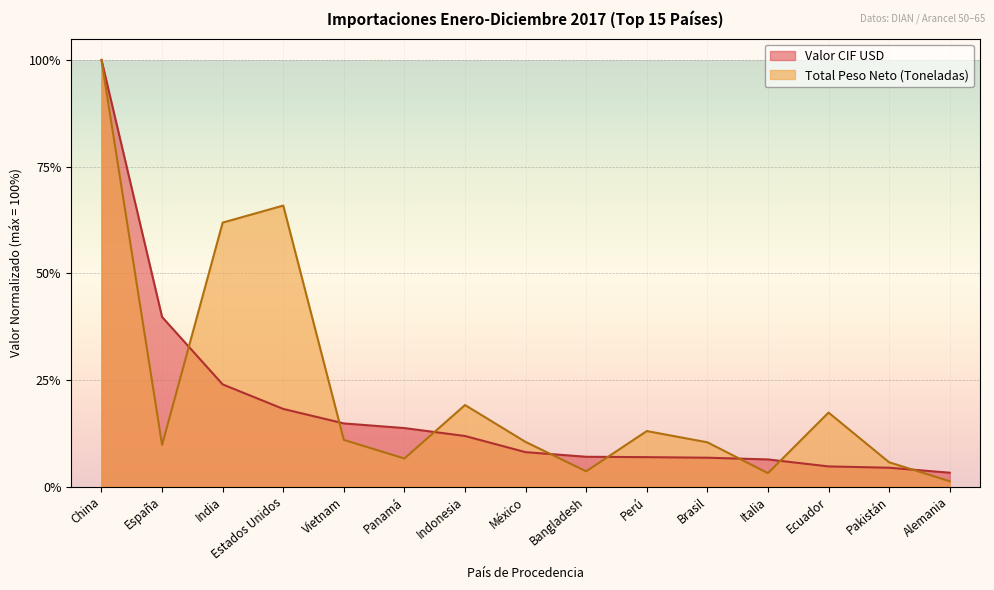

At Estados Unidos, list the series in order from smallest to largest.

Valor CIF USD, Total Peso Neto (Toneladas)